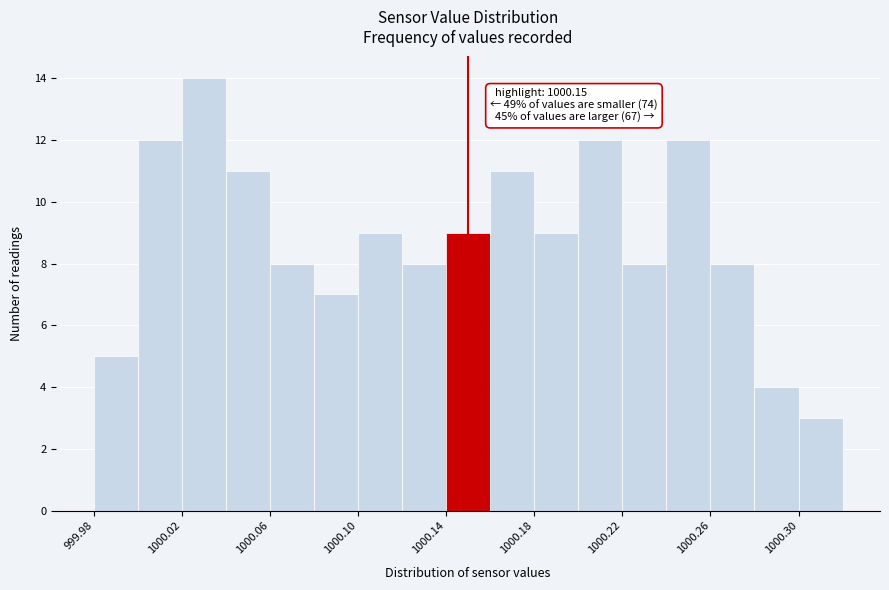

Over which range of the x-axis is the bar tallest?

1000.02 to 1000.04